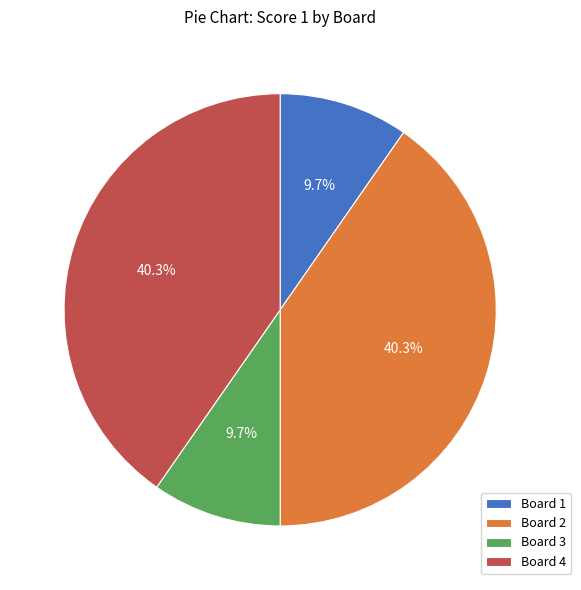

Does Board 1 represent more than half of the total?

No